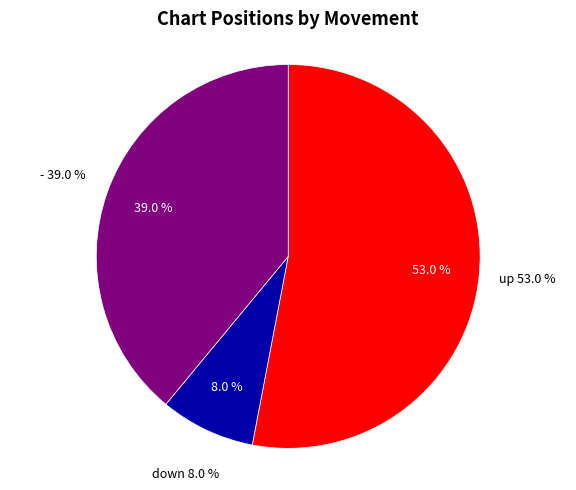

Rank the categories by value from lowest to highest.

down, -, up